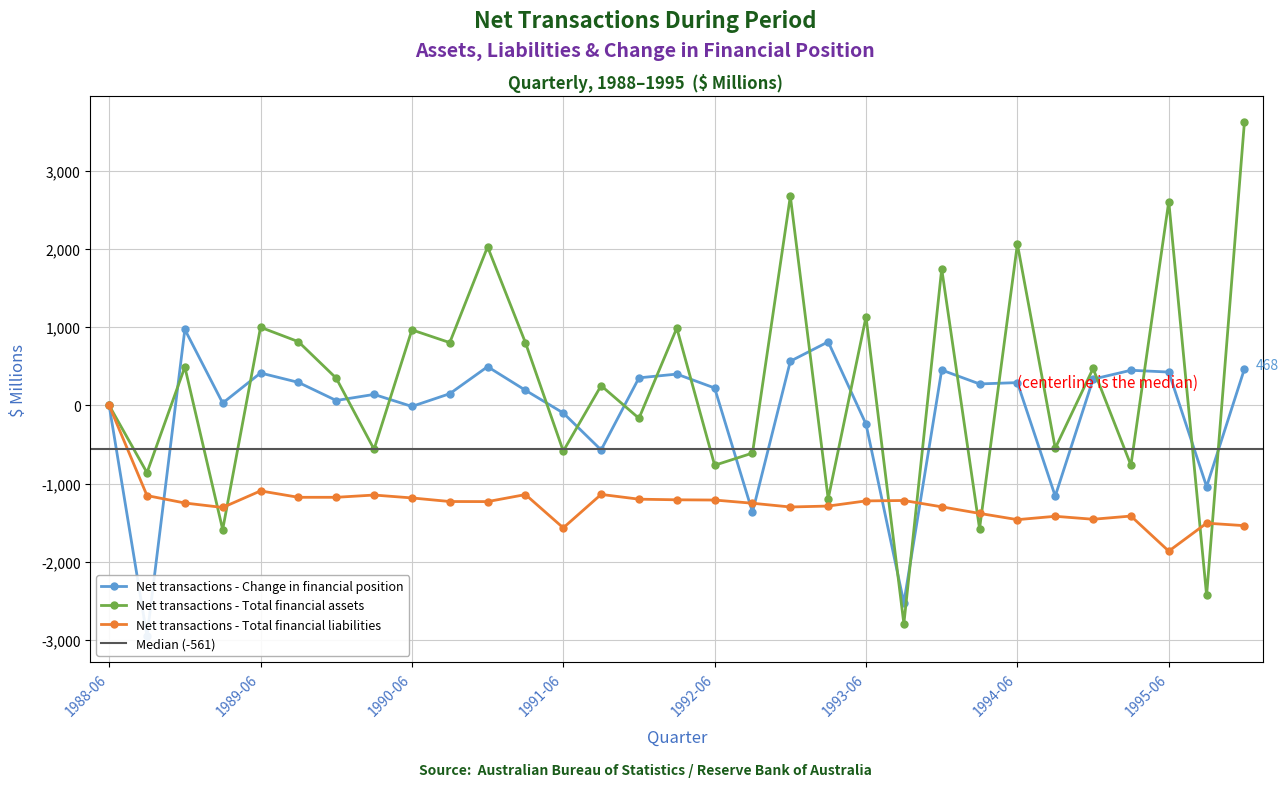

Is this an area chart (filled region under the line)?

No